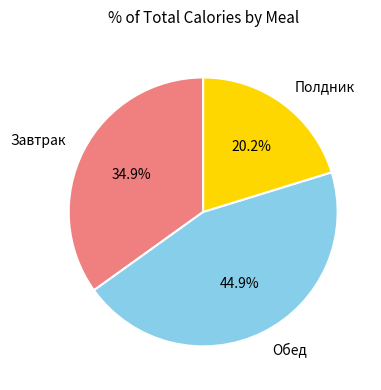

Which has a higher value, Обед or Полдник?

Обед